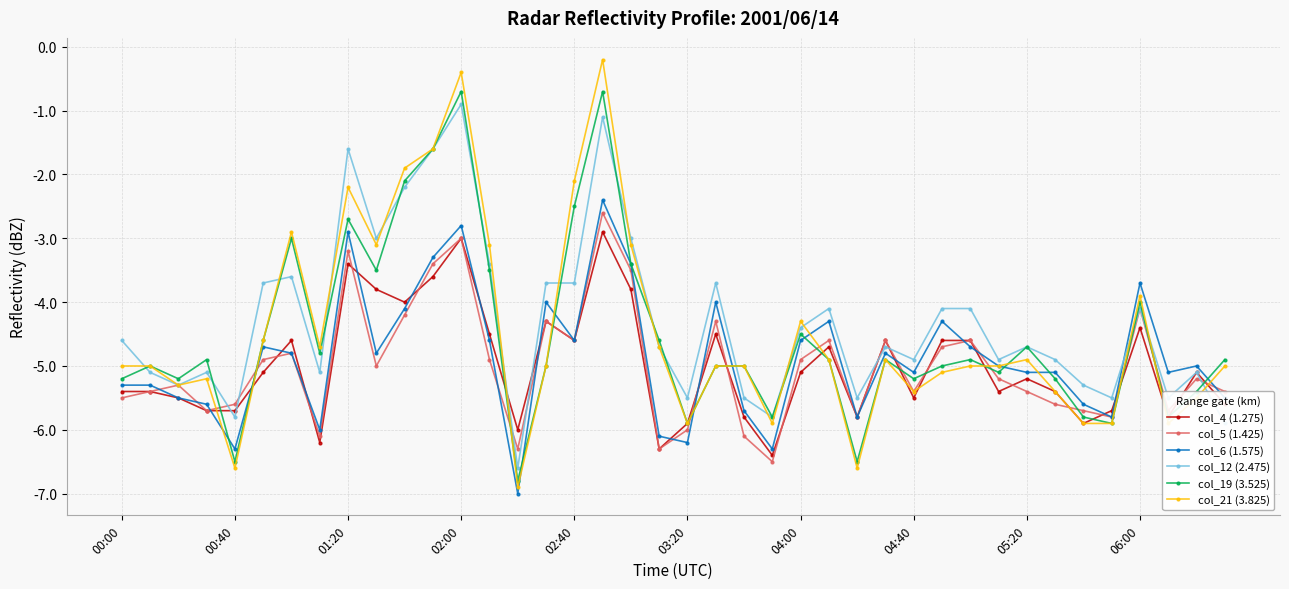

Reading left to right, transcribe all the data shown in this chart.

col_4 (1.275): -5.4	-5.4	-5.5	-5.7	-5.7	-5.1	-4.6	-6.2	-3.4	-3.8	-4.0	-3.6	-3.0	-4.5	-6.0	-4.3	-4.6	-2.9	-3.8	-6.3	-5.9	-4.5	-5.8	-6.4	-5.1	-4.7	-5.8	-4.6	-5.5	-4.6	-4.6	-5.4	-5.2	-5.4	-5.9	-5.7	-4.4	-5.8	-5.1	-5.6
col_5 (1.425): -5.5	-5.4	-5.3	-5.7	-5.6	-4.9	-4.8	-6.1	-3.2	-5.0	-4.2	-3.4	-3.0	-4.9	-6.3	-4.3	-4.6	-2.6	-3.5	-6.3	-6.0	-4.3	-6.1	-6.5	-4.9	-4.6	-5.8	-4.6	-5.4	-4.7	-4.6	-5.2	-5.4	-5.6	-5.7	-5.8	-4.1	-5.7	-5.2	-5.4
col_6 (1.575): -5.3	-5.3	-5.5	-5.6	-6.3	-4.7	-4.8	-6.0	-2.9	-4.8	-4.1	-3.3	-2.8	-4.6	-7.0	-4.0	-4.6	-2.4	-3.4	-6.1	-6.2	-4.0	-5.7	-6.3	-4.6	-4.3	-5.8	-4.8	-5.1	-4.3	-4.7	-5.0	-5.1	-5.1	-5.6	-5.8	-3.7	-5.1	-5.0	-5.5
col_12 (2.475): -4.6	-5.1	-5.3	-5.1	-5.8	-3.7	-3.6	-5.1	-1.6	-3.0	-2.2	-1.6	-0.9	-3.4	-6.6	-3.7	-3.7	-1.1	-3.0	-4.7	-5.5	-3.7	-5.5	-5.8	-4.4	-4.1	-5.5	-4.7	-4.9	-4.1	-4.1	-4.9	-4.7	-4.9	-5.3	-5.5	-4.1	-5.5	-5.1	-5.9
col_19 (3.525): -5.2	-5.0	-5.2	-4.9	-6.5	-4.6	-3.0	-4.8	-2.7	-3.5	-2.1	-1.6	-0.7	-3.5	-6.8	-5.0	-2.5	-0.7	-3.4	-4.6	-5.9	-5.0	-5.0	-5.8	-4.5	-4.9	-6.5	-4.9	-5.2	-5.0	-4.9	-5.1	-4.7	-5.2	-5.8	-5.9	-4.0	-5.8	-5.4	-4.9
col_21 (3.825): -5.0	-5.0	-5.3	-5.2	-6.6	-4.6	-2.9	-4.7	-2.2	-3.1	-1.9	-1.6	-0.4	-3.1	-6.9	-5.0	-2.1	-0.2	-3.1	-4.7	-5.9	-5.0	-5.0	-5.9	-4.3	-4.9	-6.6	-4.9	-5.4	-5.1	-5.0	-5.0	-4.9	-5.4	-5.9	-5.9	-3.9	-5.9	-5.5	-5.0